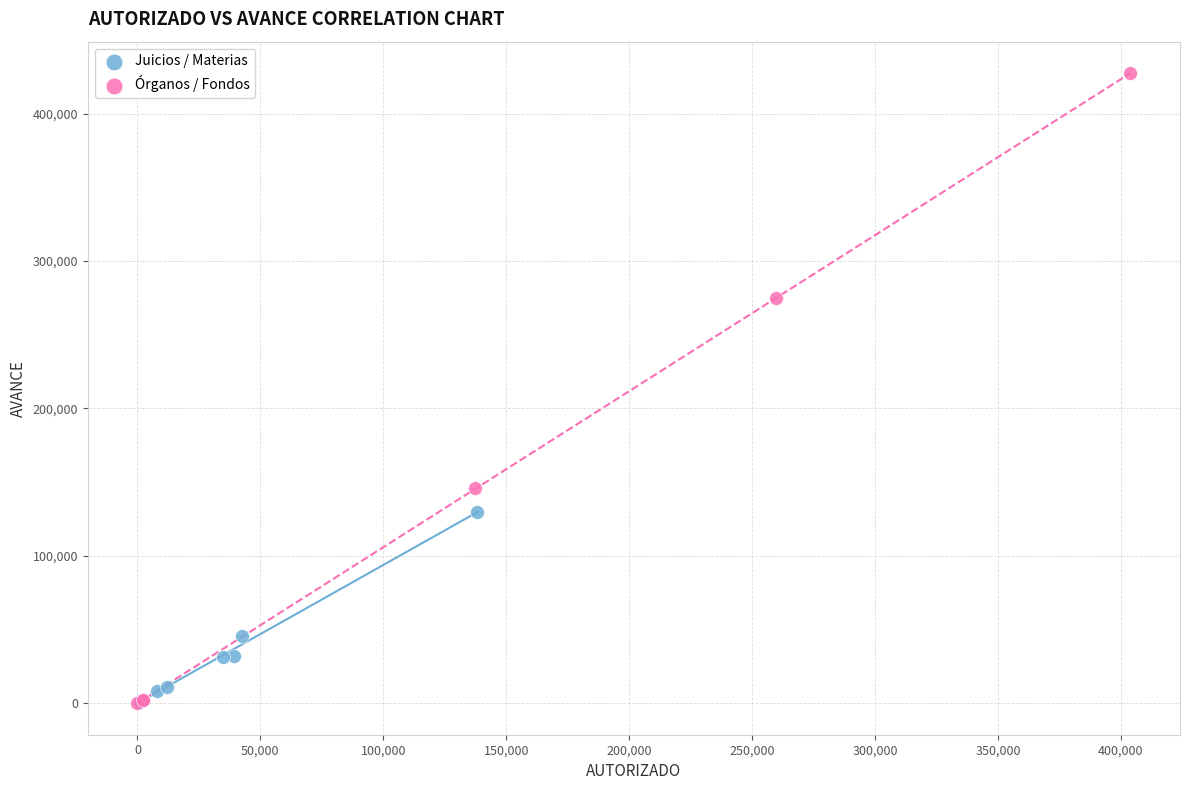

Which series contains the highest Y value?

Órganos / Fondos